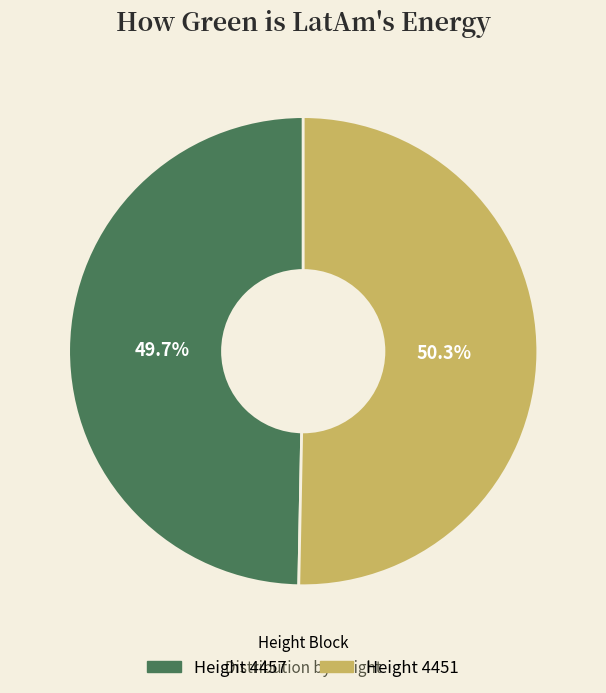

Is there any slice that represents more than half of the pie?

Yes